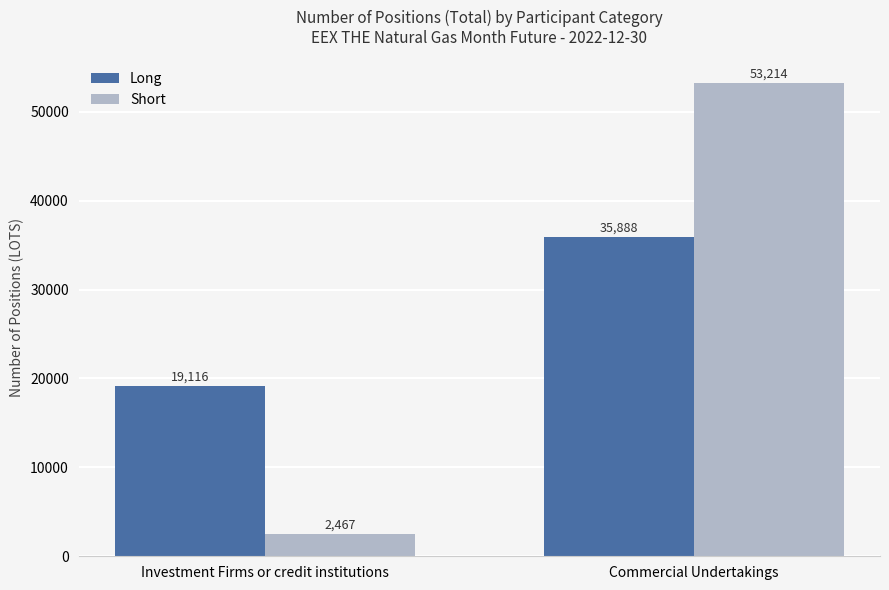

Count the number of categories in the chart.

2